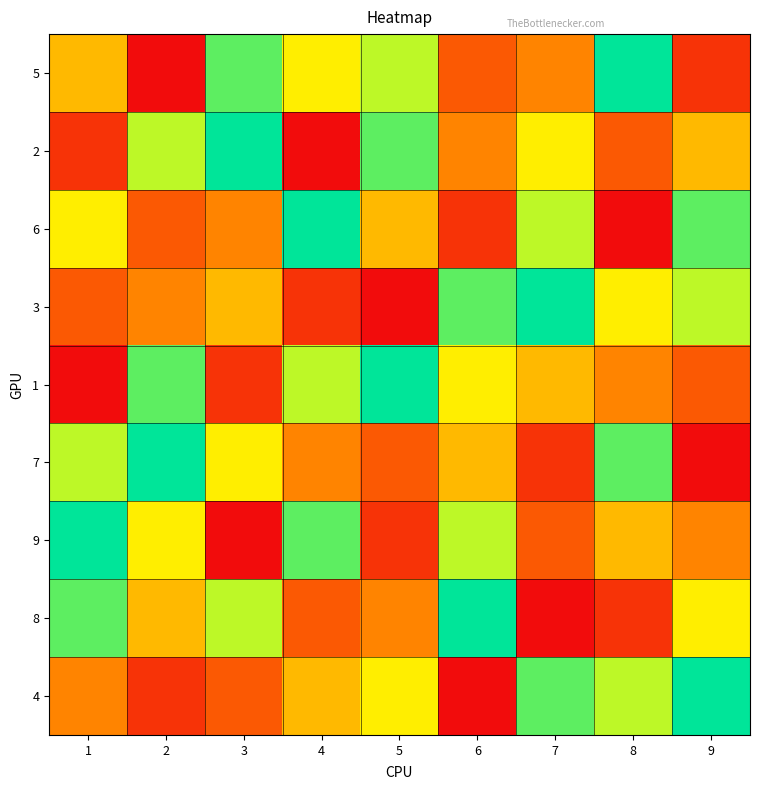

Reading left to right, what are all the values shown in this chart?

5: 1=5	2=1	3=8	4=6	5=7	6=3	7=4	8=9	9=2
2: 1=2	2=7	3=9	4=1	5=8	6=4	7=6	8=3	9=5
6: 1=6	2=3	3=4	4=9	5=5	6=2	7=7	8=1	9=8
3: 1=3	2=4	3=5	4=2	5=1	6=8	7=9	8=6	9=7
1: 1=1	2=8	3=2	4=7	5=9	6=6	7=5	8=4	9=3
7: 1=7	2=9	3=6	4=4	5=3	6=5	7=2	8=8	9=1
9: 1=9	2=6	3=1	4=8	5=2	6=7	7=3	8=5	9=4
8: 1=8	2=5	3=7	4=3	5=4	6=9	7=1	8=2	9=6
4: 1=4	2=2	3=3	4=5	5=6	6=1	7=8	8=7	9=9